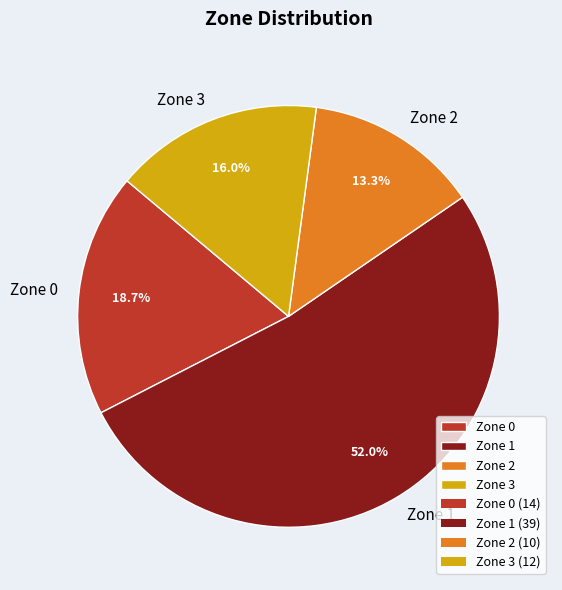

Does Zone 0 represent more than half of the total?

No